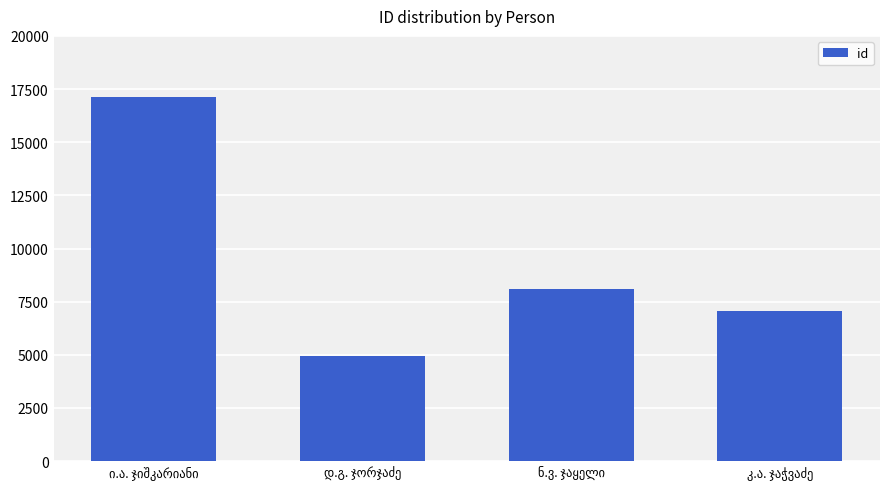

What is the sum of all values?

37212